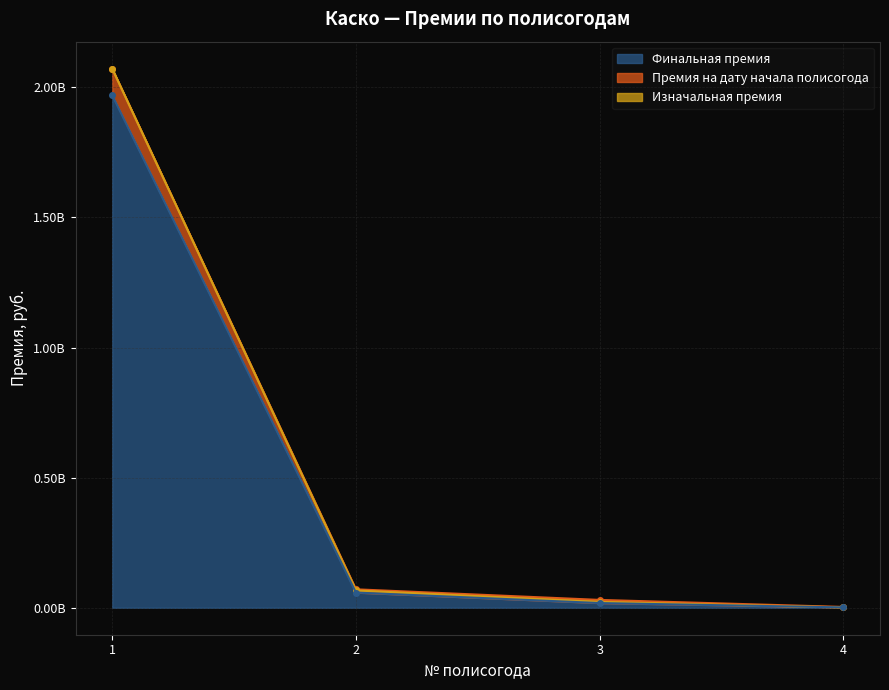

True or false: Изначальная премия has a value of 3423637018.6 at 1.

False